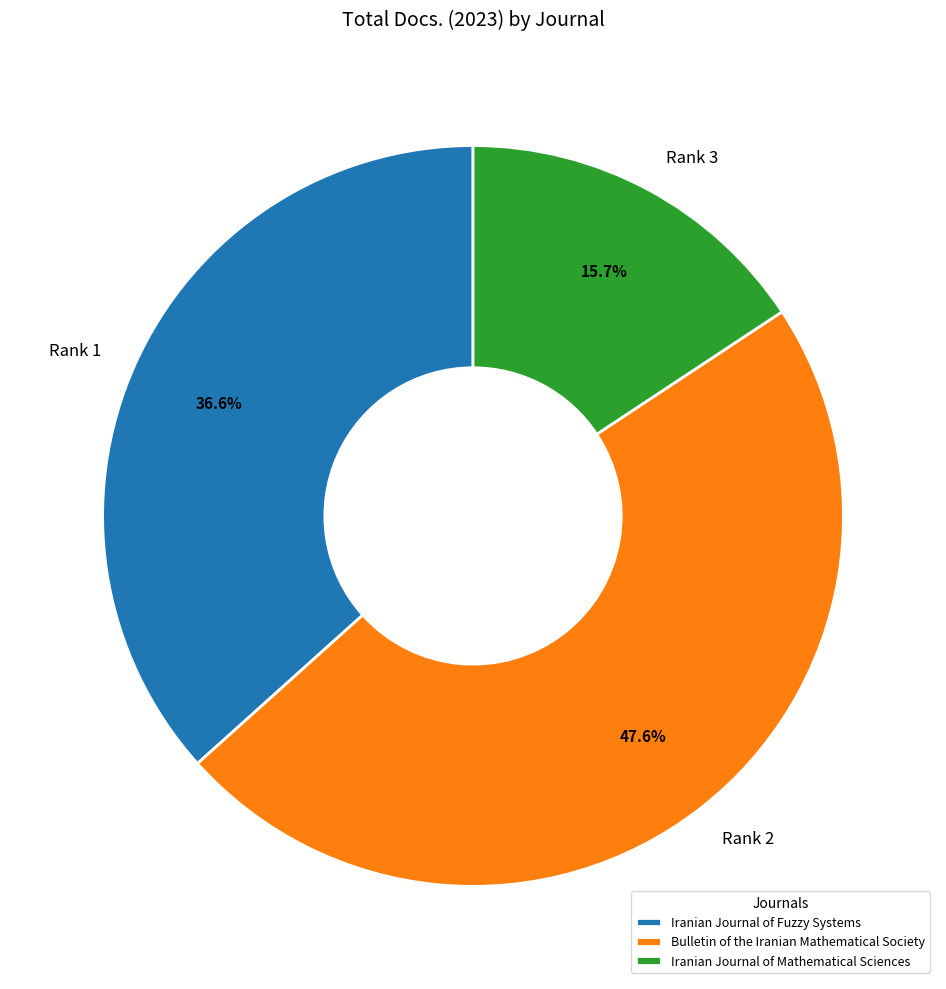

To the nearest percent, what portion does Bulletin of the Iranian Mathematical Society represent?

48%